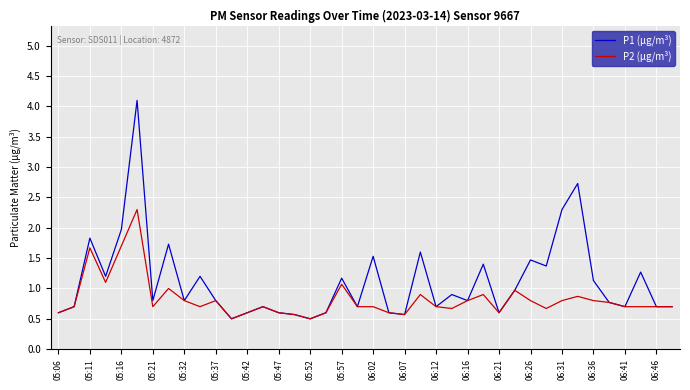

Which series has the widest spread of values?

P1 (µg/m³)